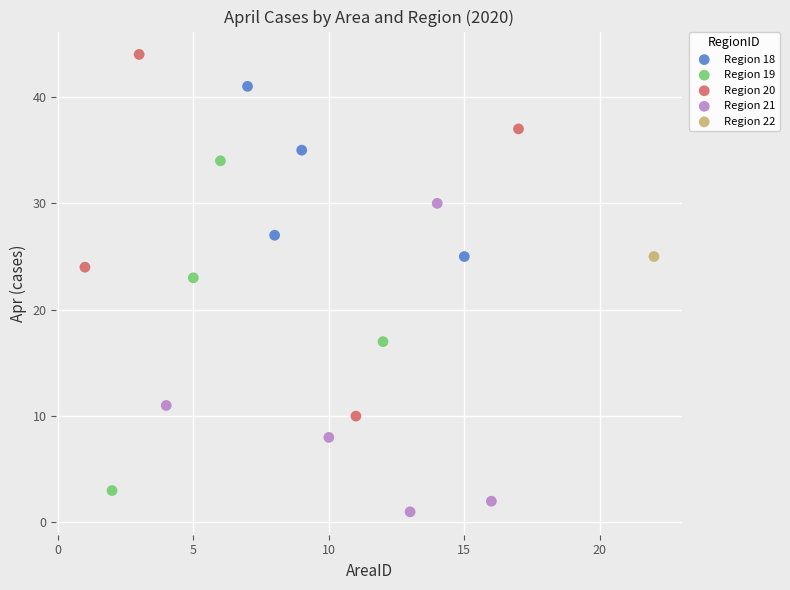

Which series reaches the maximum Y coordinate?

Region 20